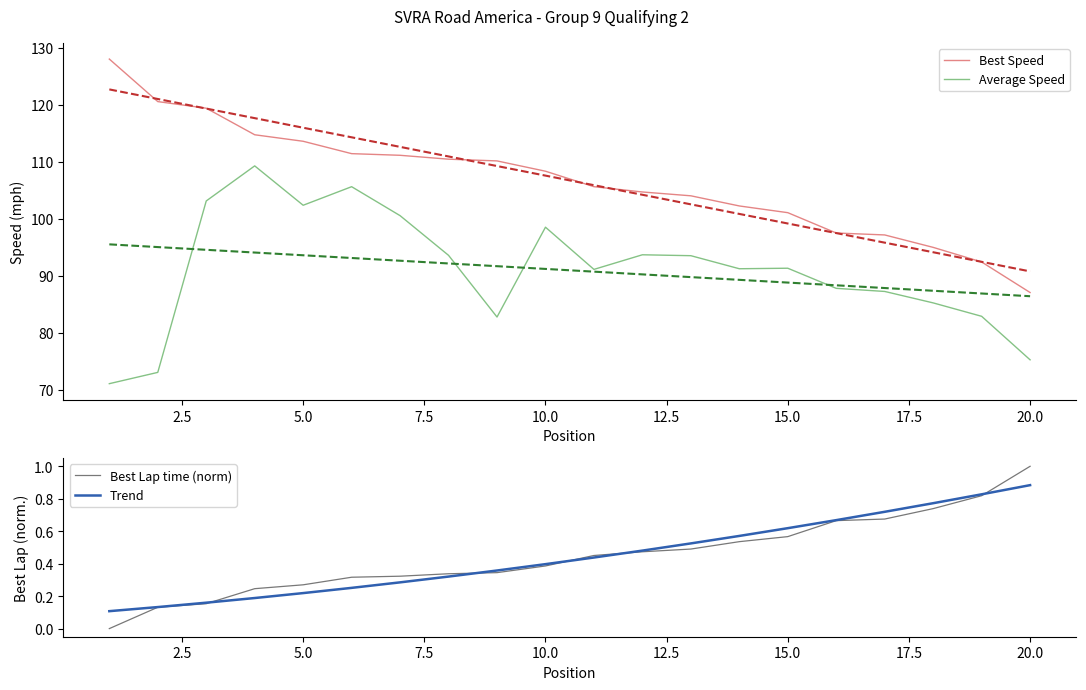

True or false: Best Speed and Average Speed cross at least once.

False